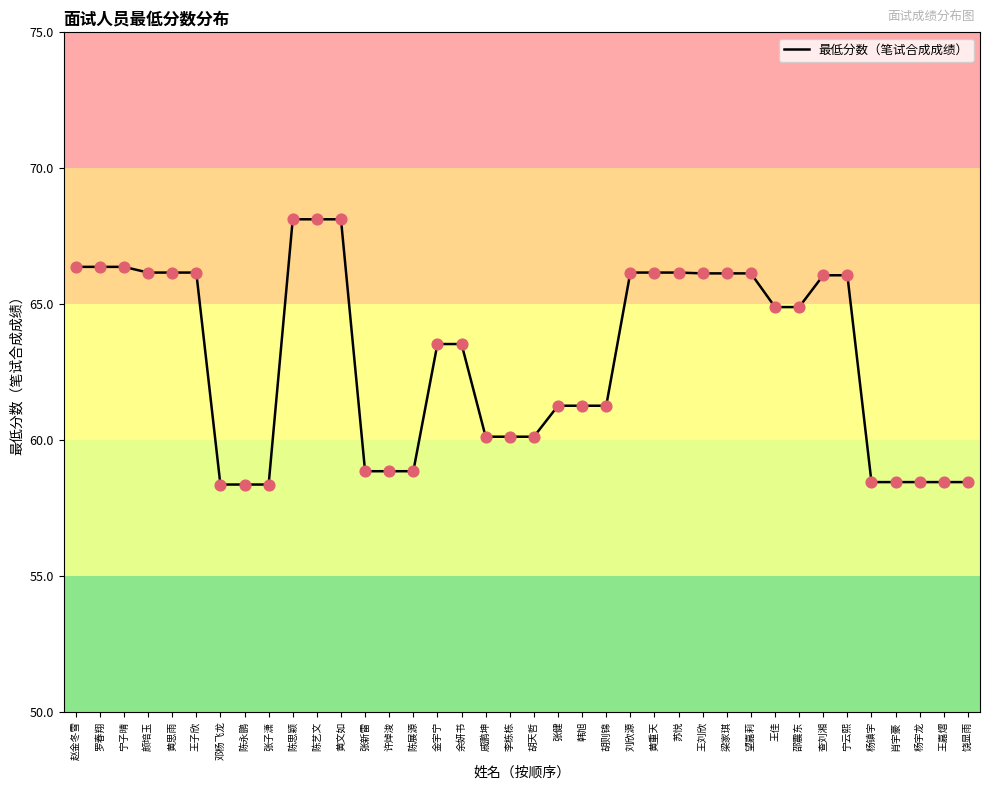

Which has a higher value, 肖宇豪 or 陈展源?

陈展源